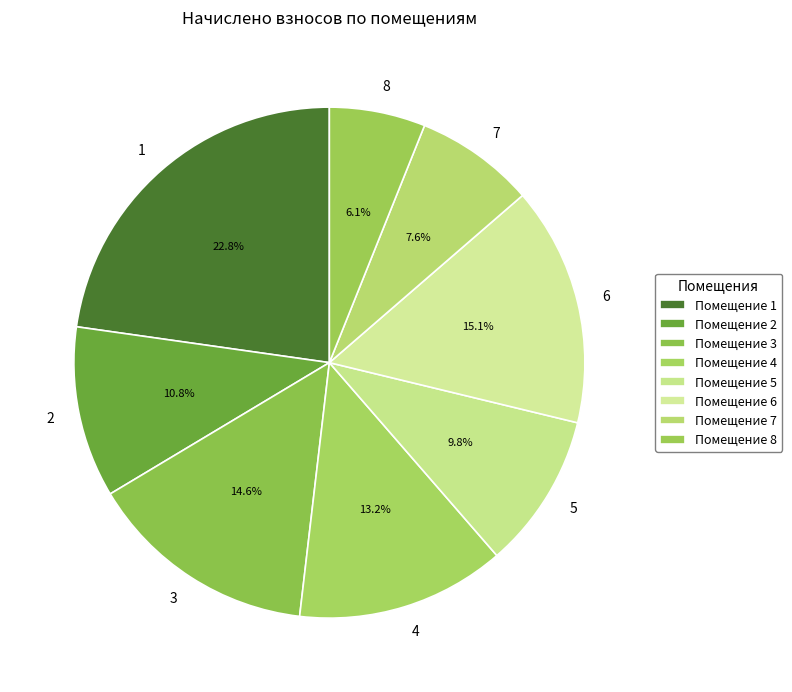

How many segments does this pie chart have?

8